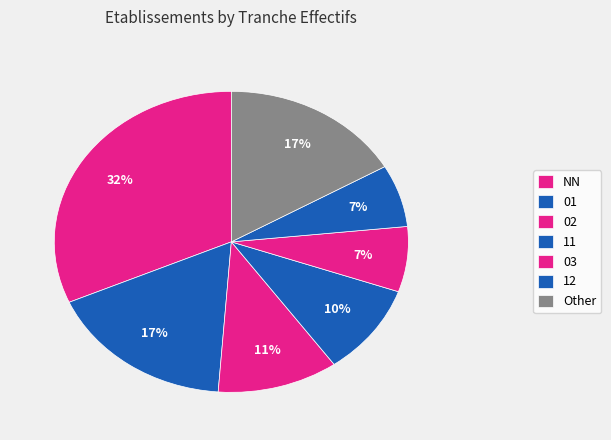

The NN slice represents 37% of the pie. True or false?

False